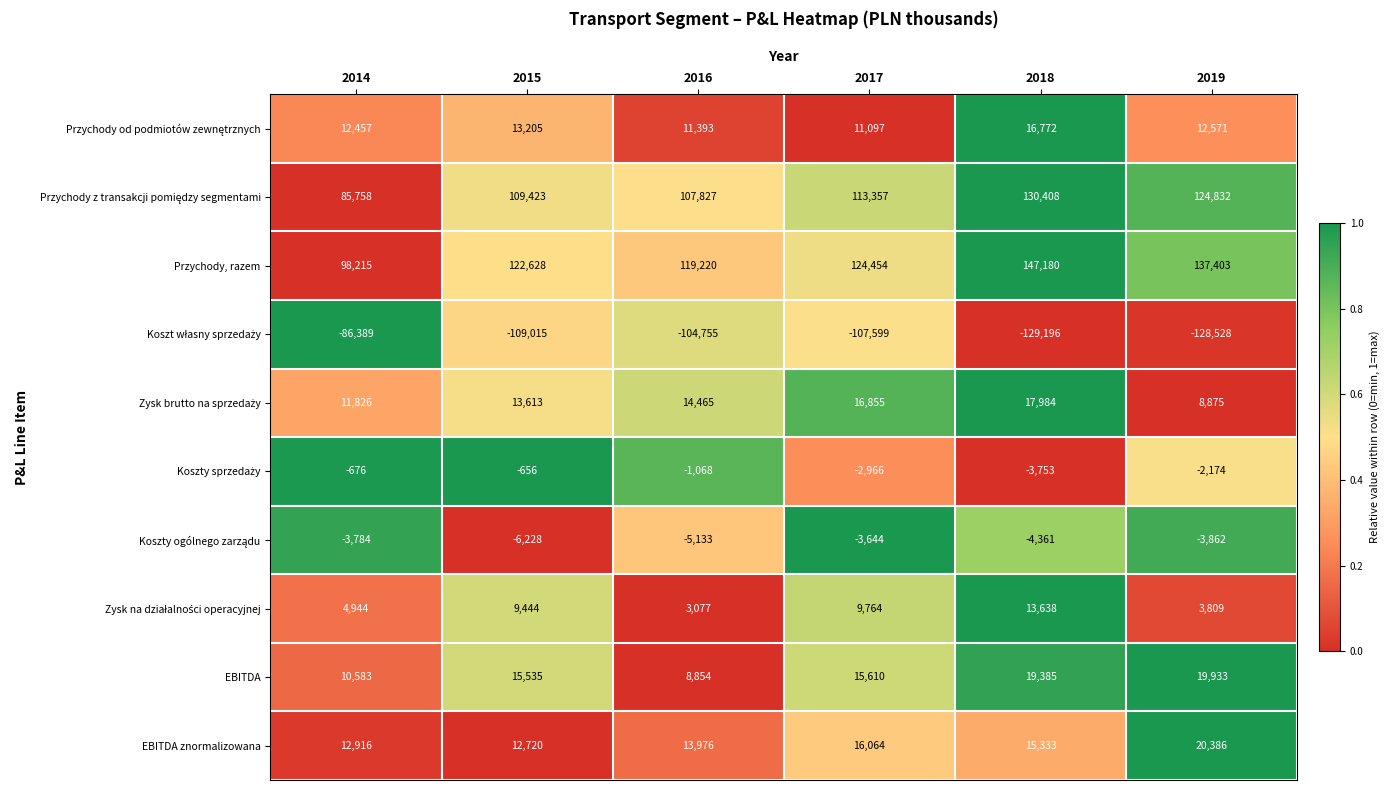

What is the difference between the highest and lowest values at 2014?

184604